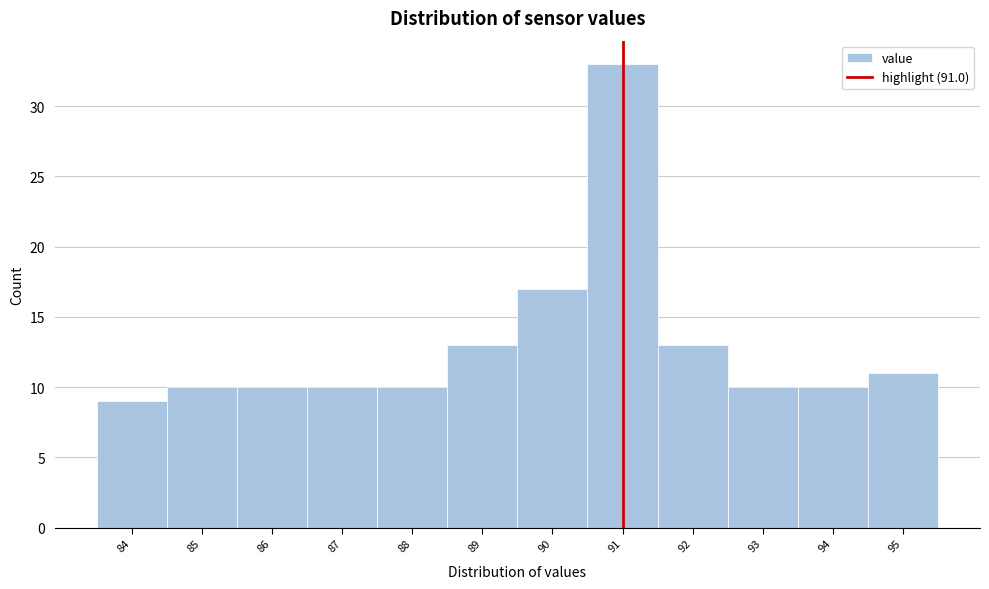

Reading left to right, transcribe this chart: for each bar, give the range it covers on the x-axis and its height. The values are not printed on the chart, so give them approximately, as read against the axis.

83.5 to 84.5: 9
84.5 to 85.5: 10
85.5 to 86.5: 10
86.5 to 87.5: 10
87.5 to 88.5: 10
88.5 to 89.5: 13
89.5 to 90.5: 17
90.5 to 91.5: 33
91.5 to 92.5: 13
92.5 to 93.5: 10
93.5 to 94.5: 10
94.5 to 95.5: 11